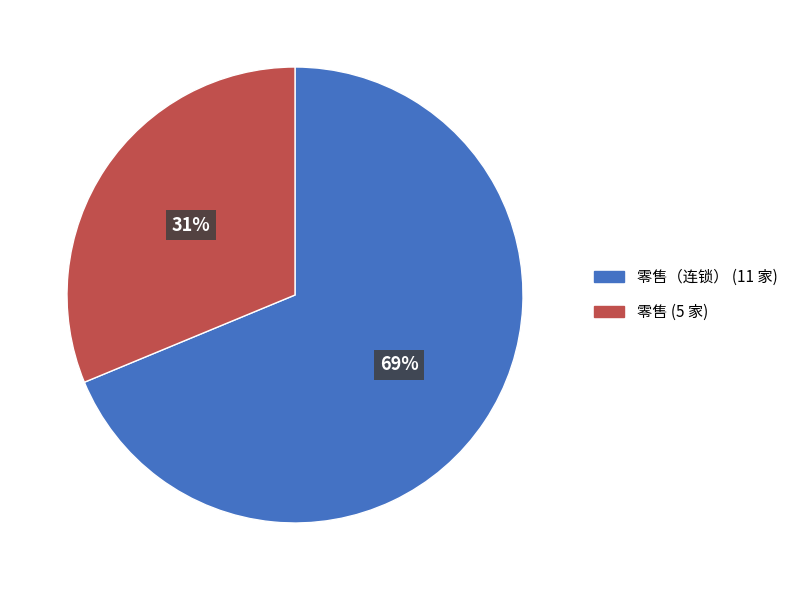

To the nearest percent, what is the average slice percentage?

50%